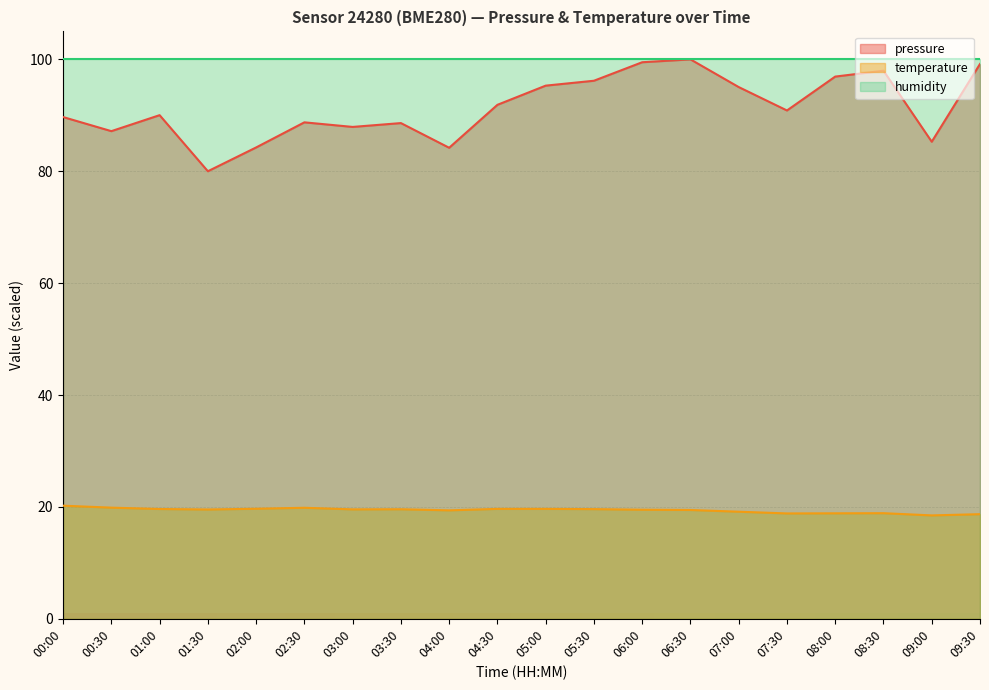

In pressure, how many points are lower than both neighbors (excluding endpoints)?

6